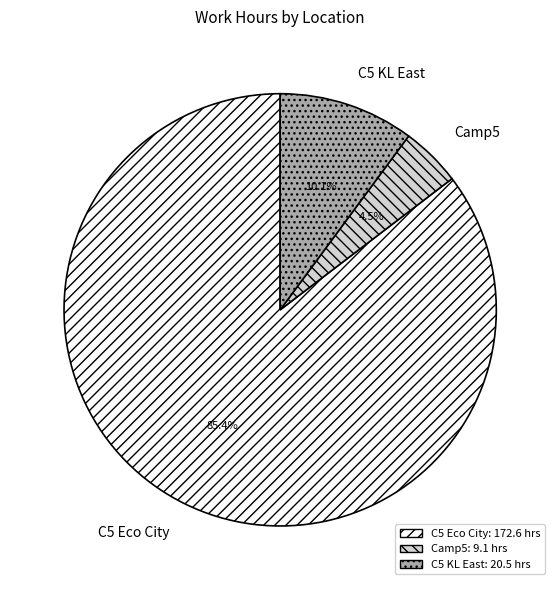

Between Camp5 and C5 Eco City, which is larger?

C5 Eco City